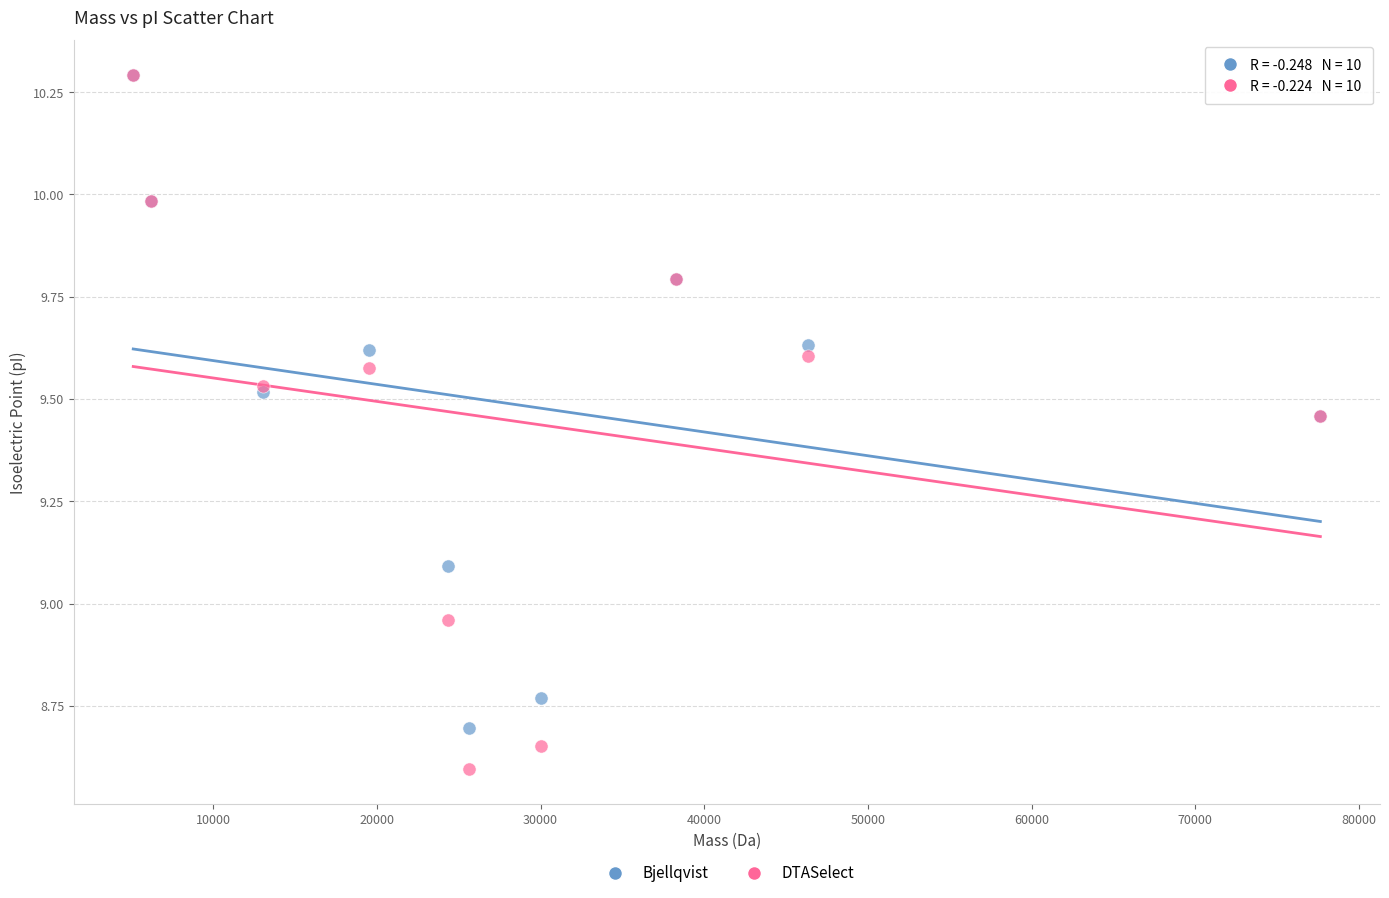

What are all the series names shown in the legend?

Bjellqvist, DTASelect